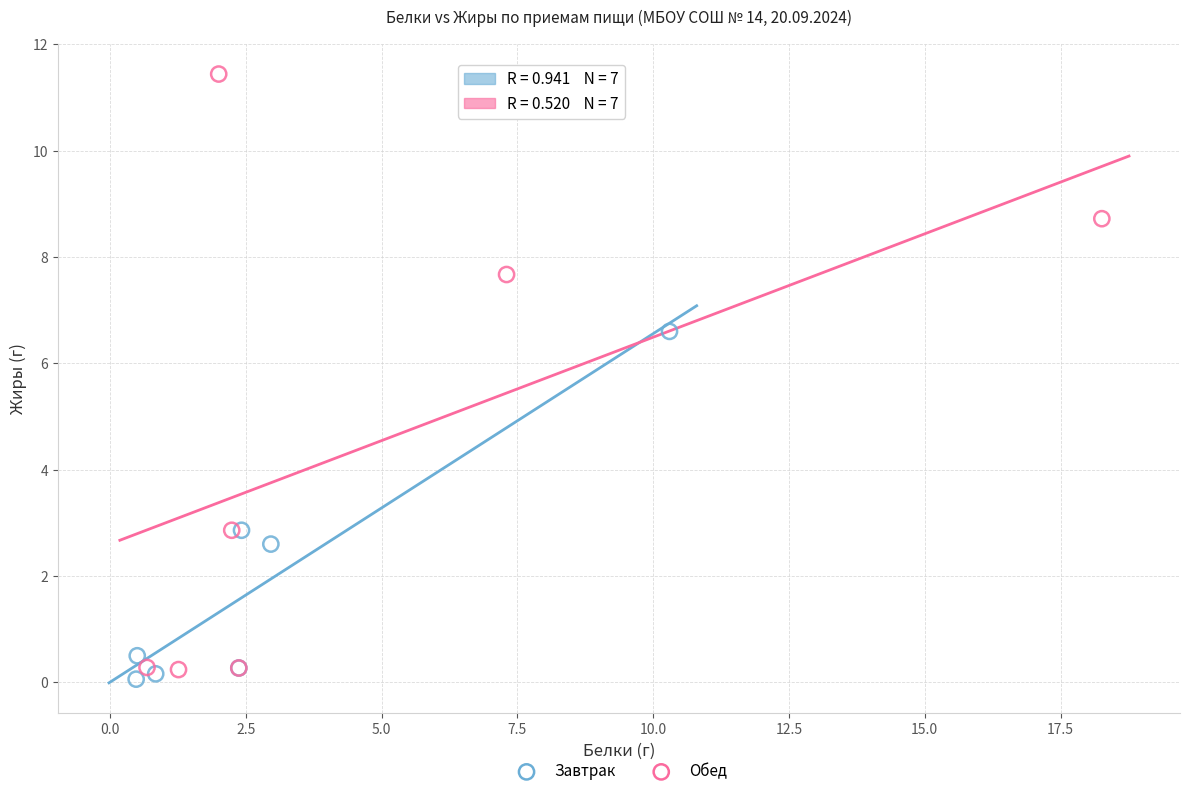

Which series reaches the maximum Y coordinate?

Обед